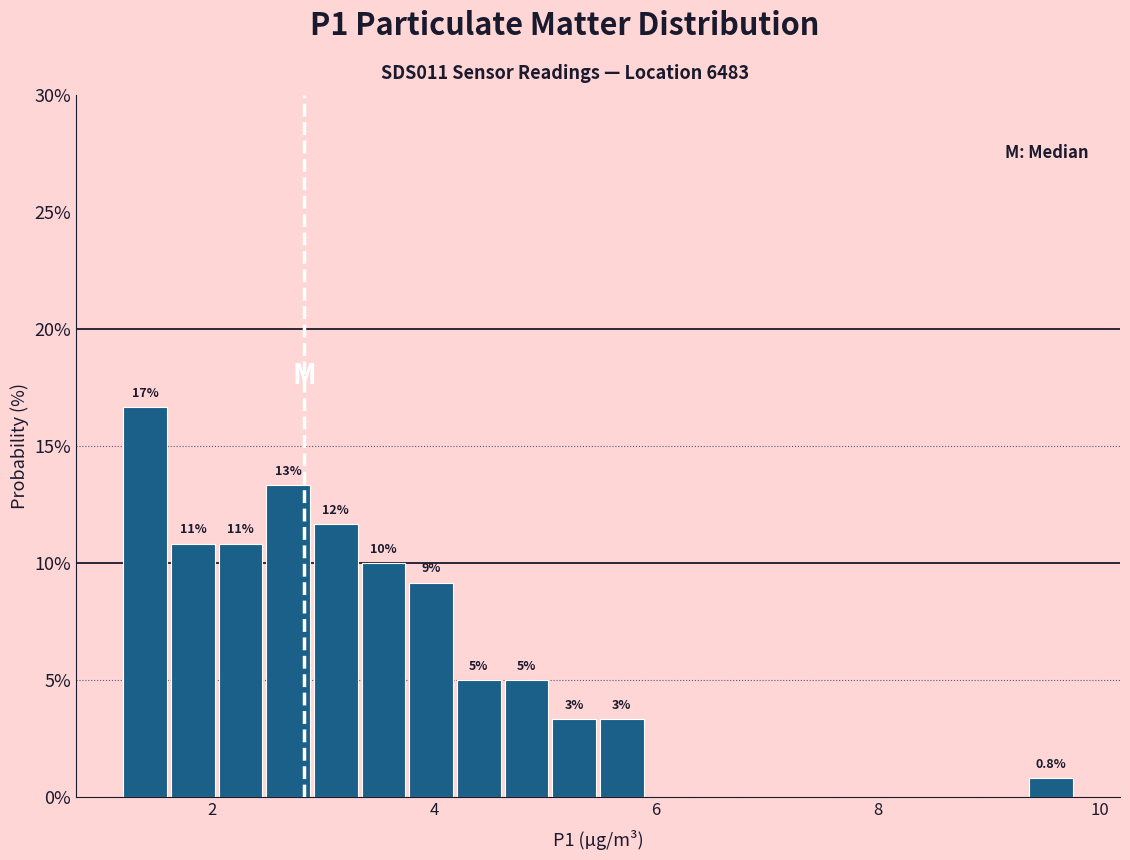

Around what value on the x-axis is the tallest bar? Give the approximate position of its centre, as read against the axis.

1.4